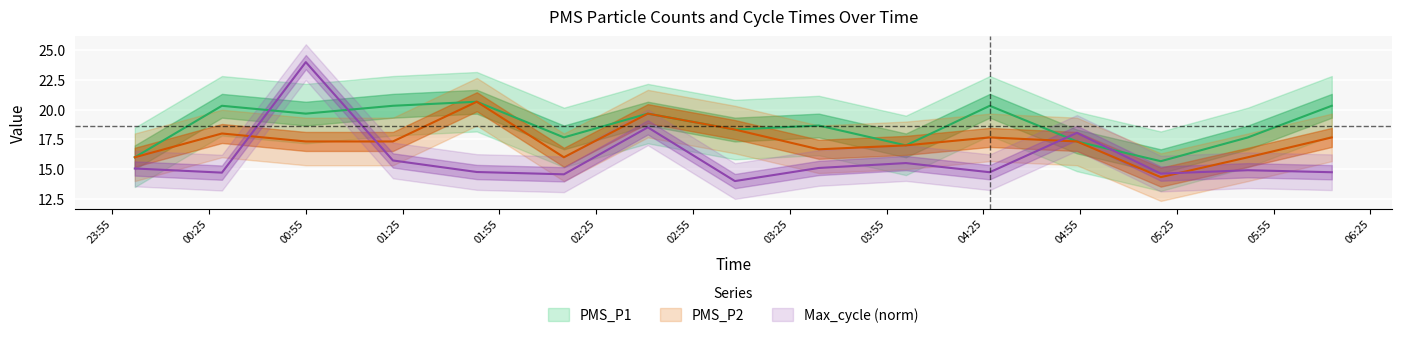

What position from the left is 2021/07/17 00:29?

2